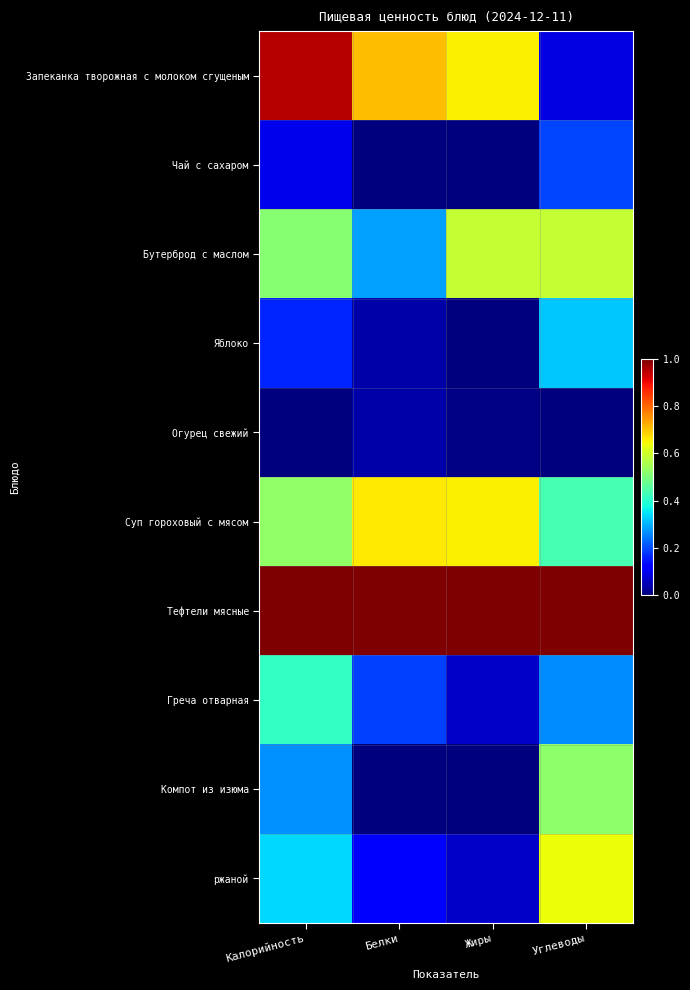

What is the spread (max minus min) of values at Калорийность?

1.0